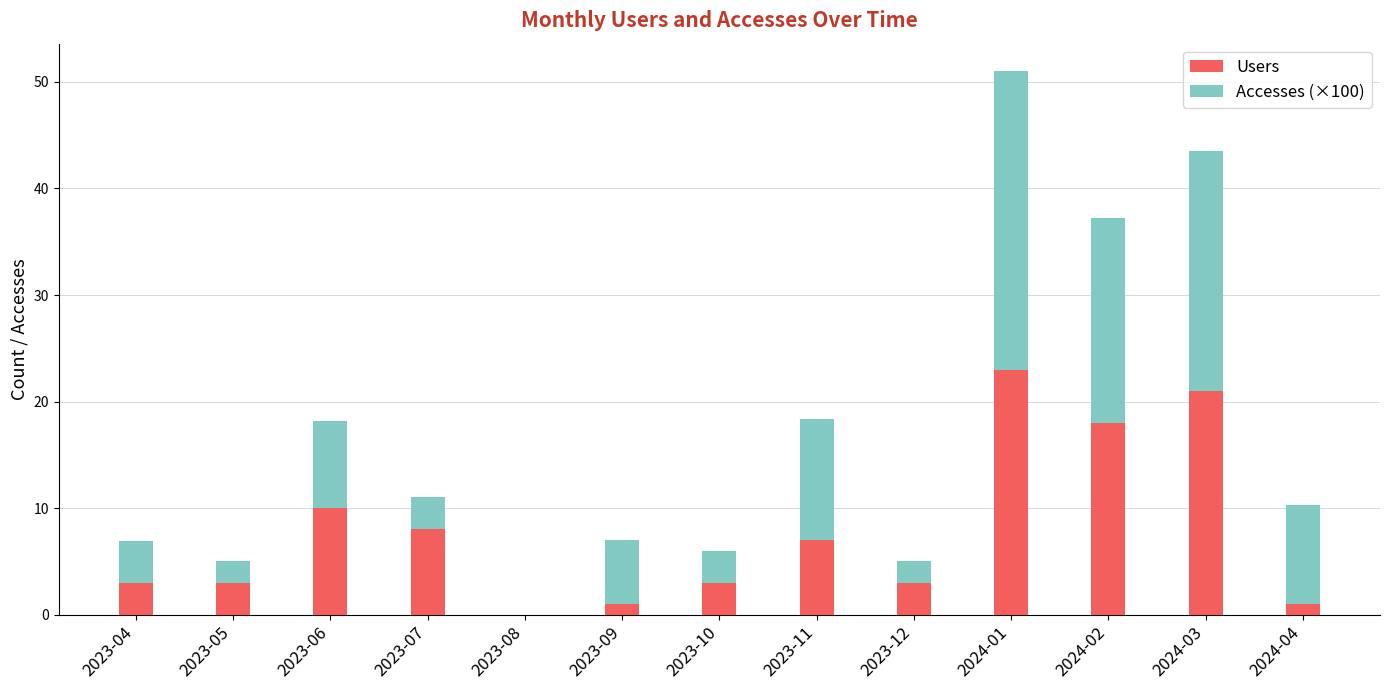

At which label does Users reach its peak?

2024-01